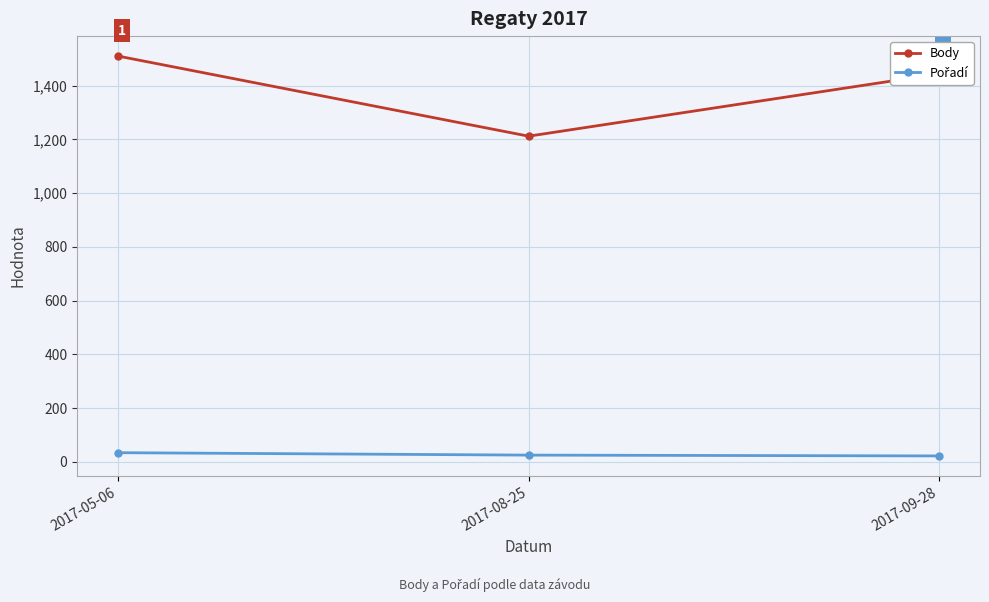

What is the difference between the maximum and second lowest values in the Body series?

66